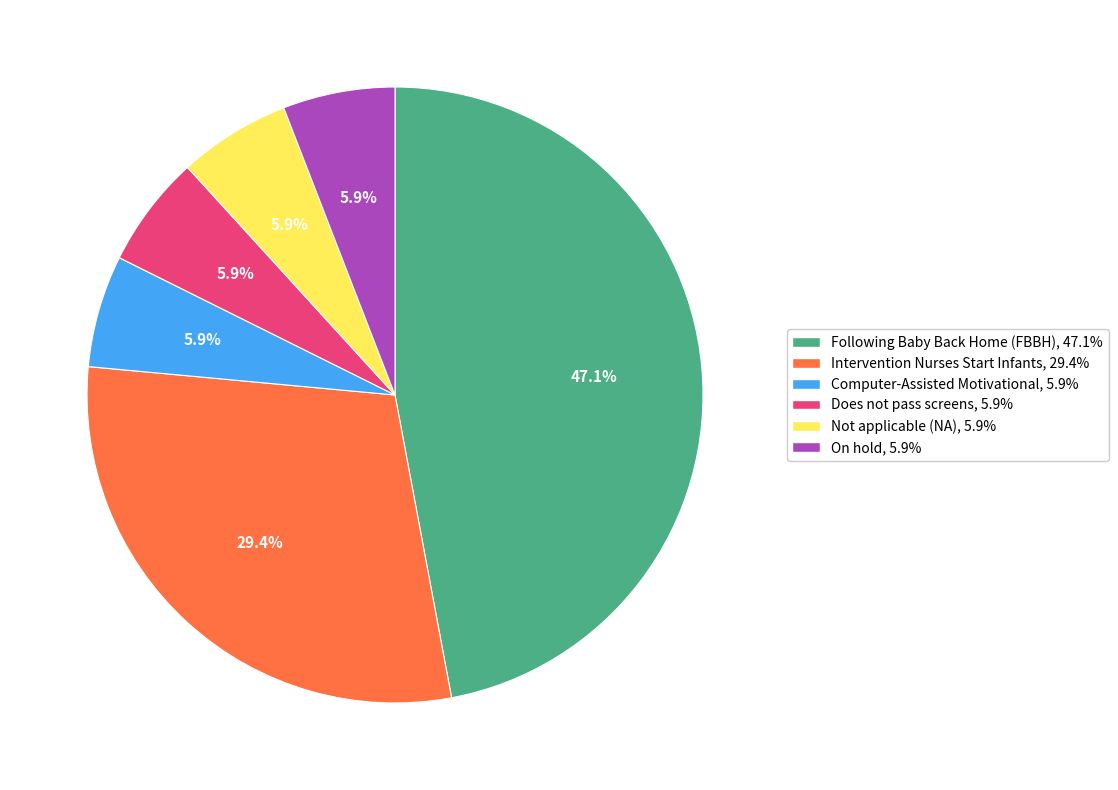

Does any single category account for the majority?

No